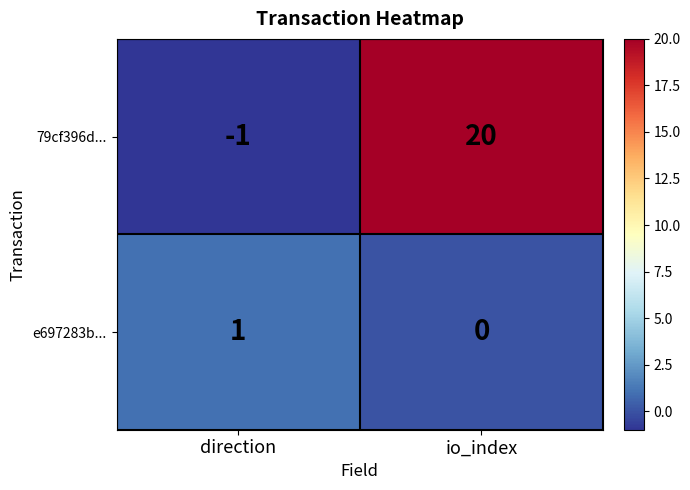

At io_index, list the series in order from smallest to largest.

e697283b..., 79cf396d...